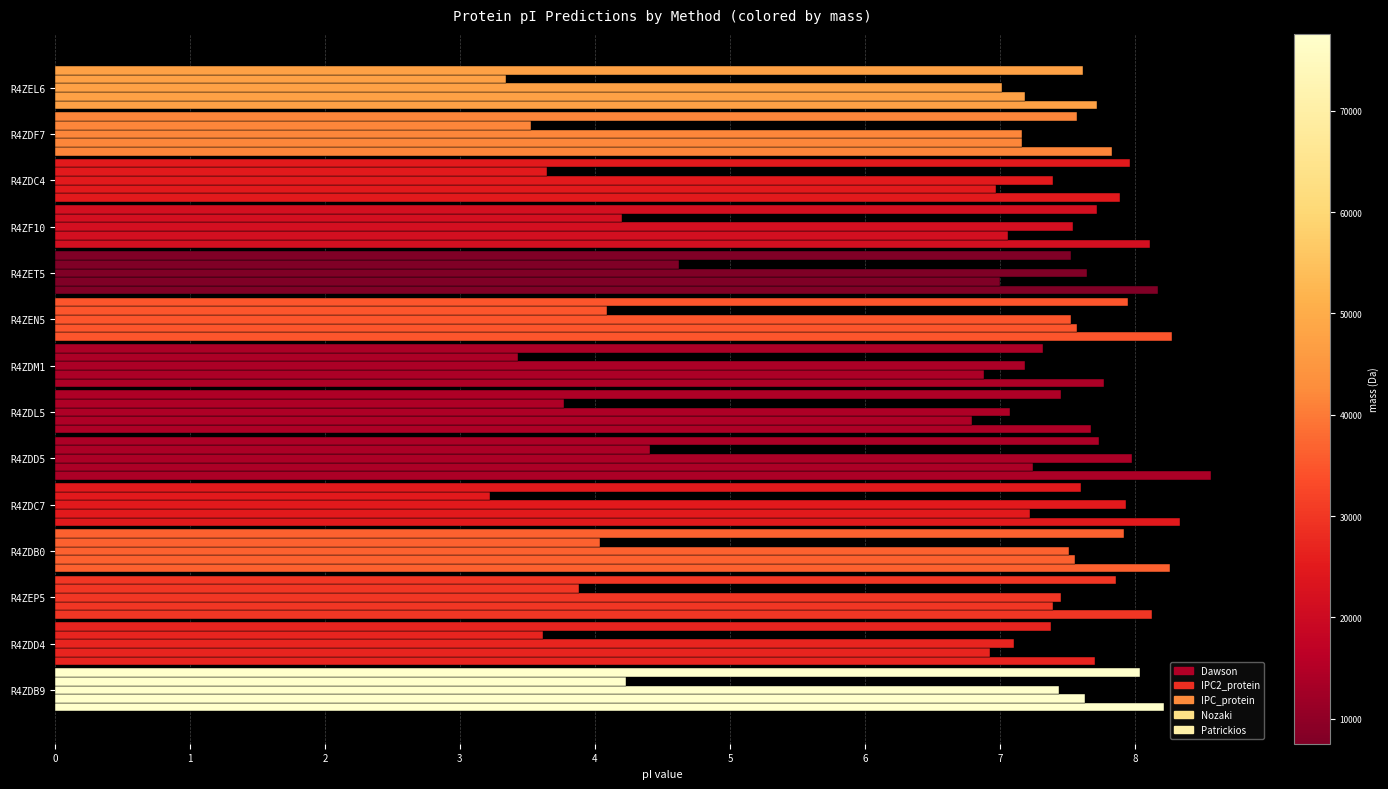

How many series are shown in this chart?

5